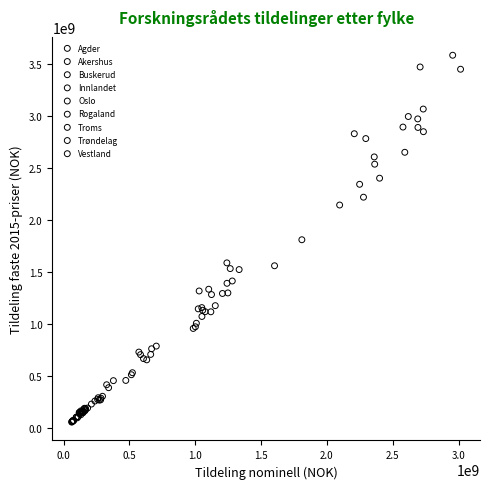

Which series contains the highest Y value?

Oslo